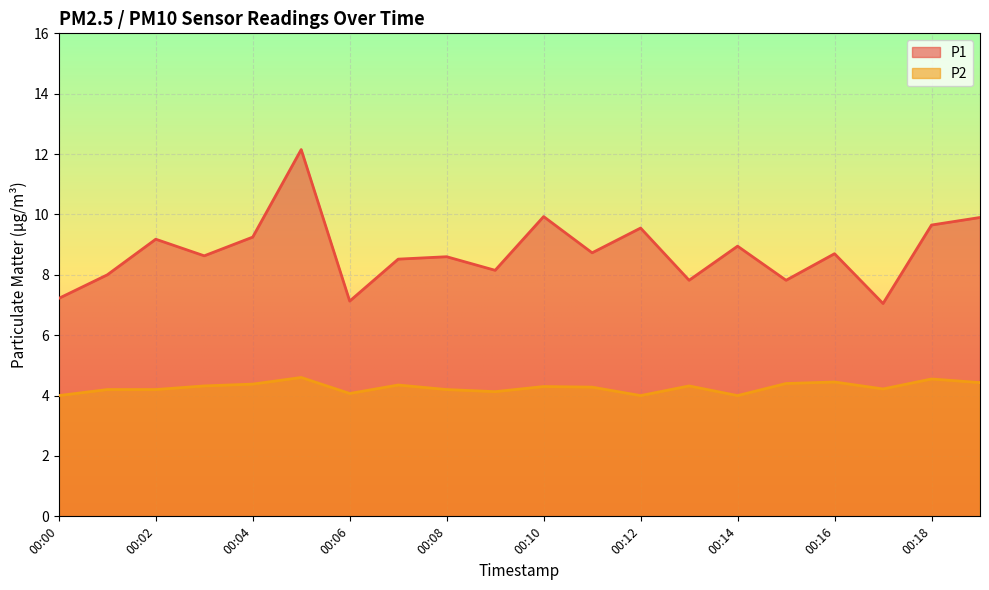

True or false: P1 and P2 cross at least once.

False